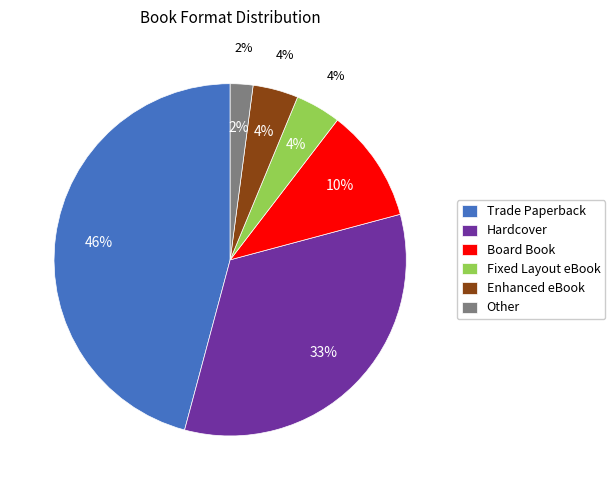

To the nearest percent, what portion does Enhanced eBook represent?

4%